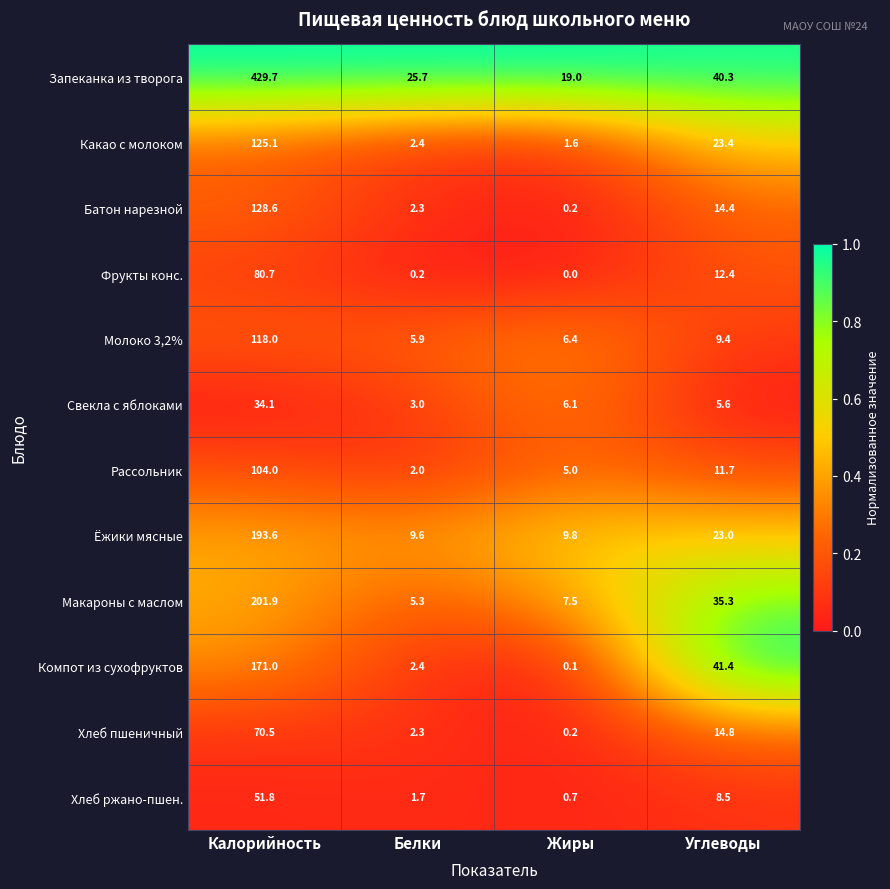

What is the difference between the Хлеб ржано-пшен. values at Жиры and Калорийность?

51.1